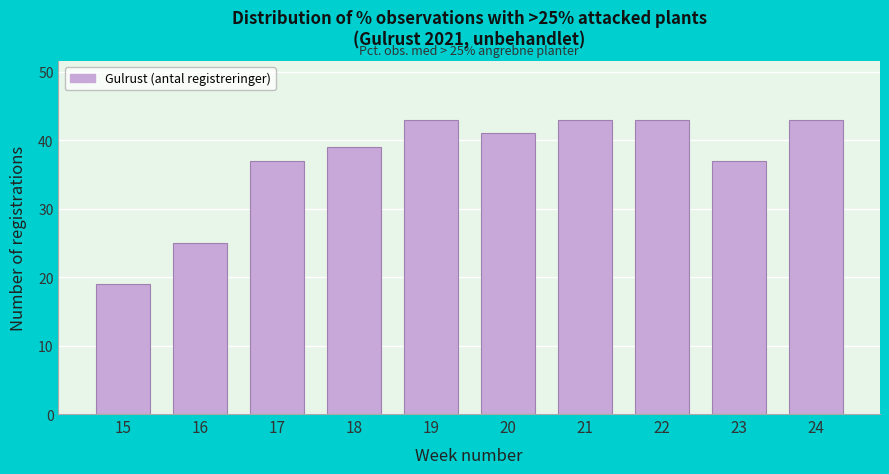

Reading right to left, extract all data points from this chart.

24=43	23=37	22=43	21=43	20=41	19=43	18=39	17=37	16=25	15=19